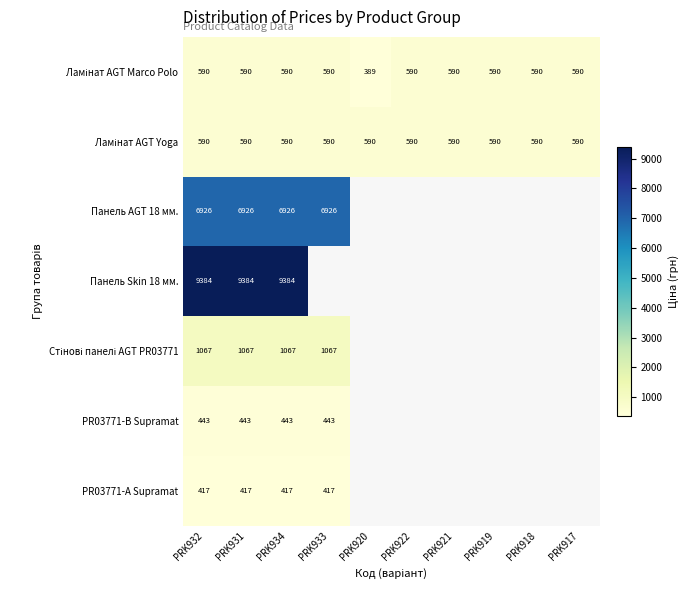

At which category is the sum across all series the highest?

PRK932